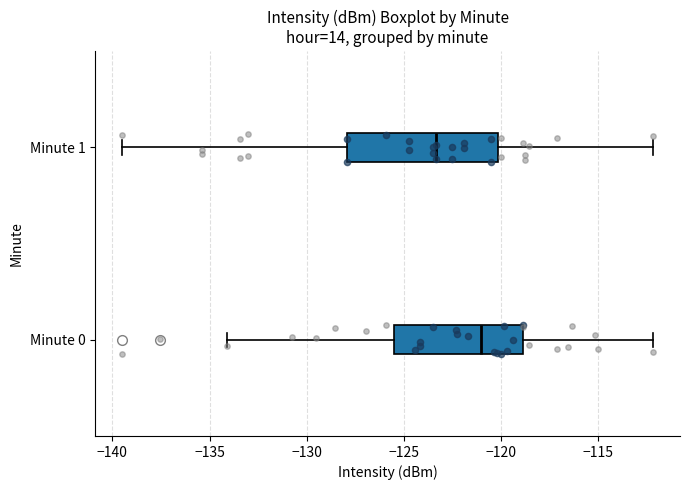

Reading bottom to top, transcribe this box plot: for each box, give where its median line is, the range the box spans, and where its two whiskers end, as read against the x-axis. The values are not printed on the chart, so give them approximately, as read against the axis.

Minute 0: median -121.0, box -125.5 to -119.0, whiskers -134.0 to -112.0
Minute 1: median -123.5, box -128.0 to -120.0, whiskers -139.5 to -112.0